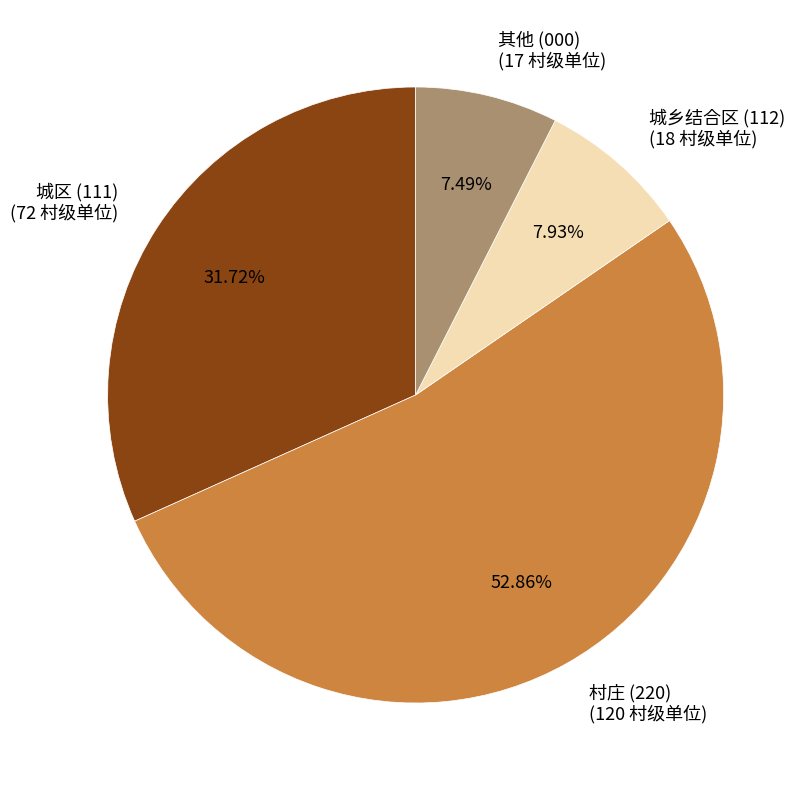

Do 城乡结合区 (112) (18 村级单位) and 其他 (000) (17 村级单位) together represent more than half of the pie?

No